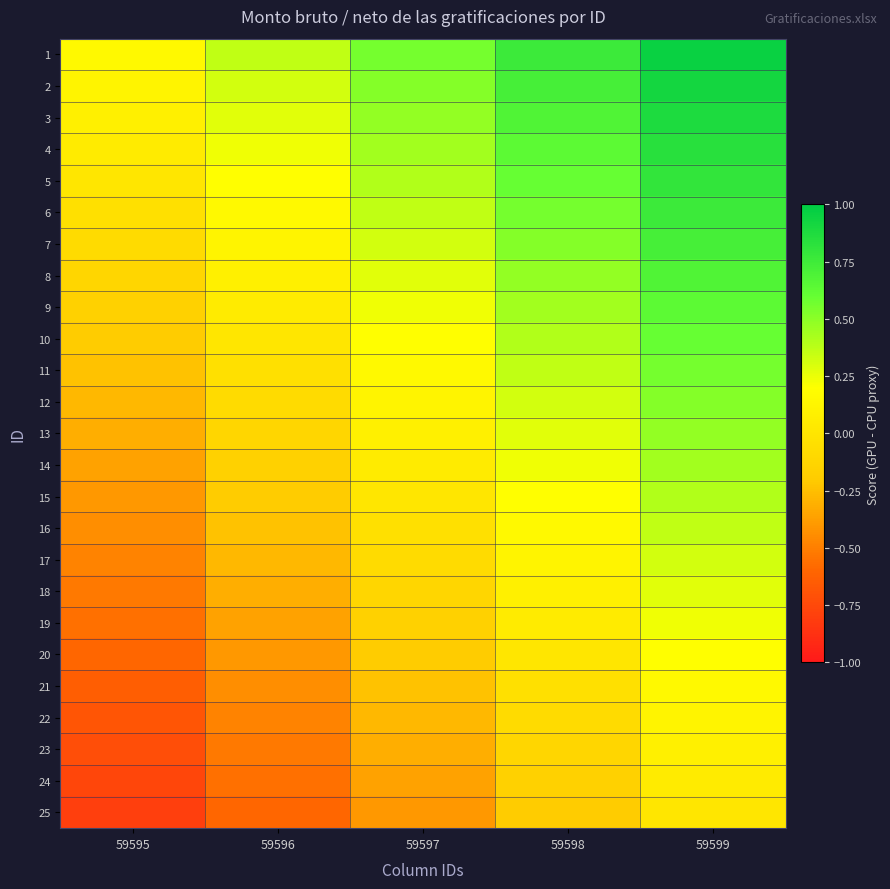

Count the number of data series in this chart.

25